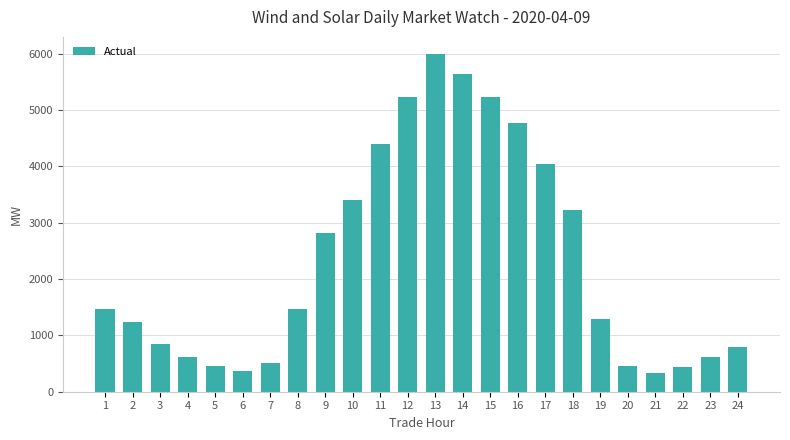

What is the value of the 18th bar from the left?

3220.8